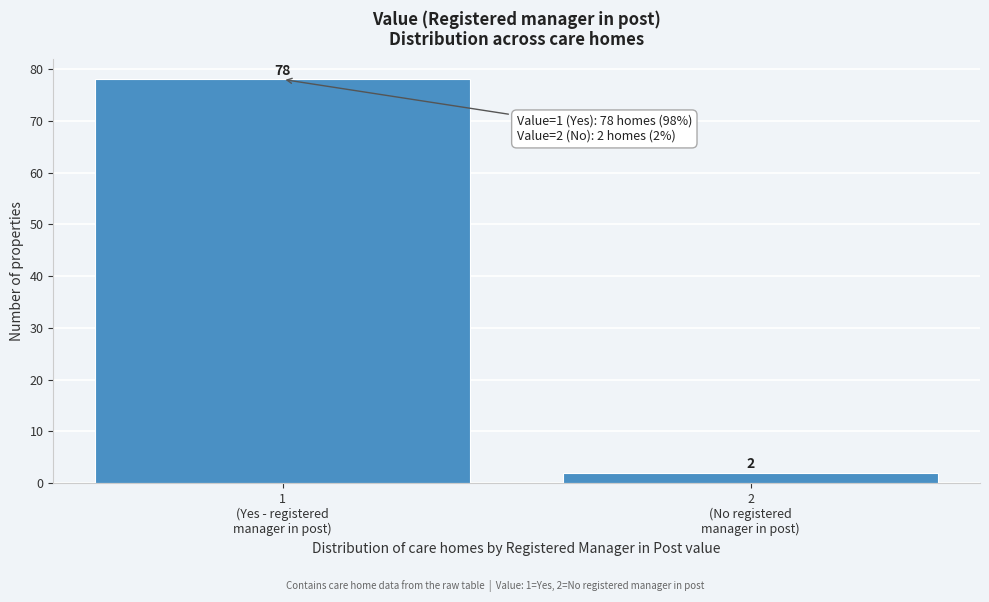

Reading left to right, what are all the values shown in this chart?

78	2